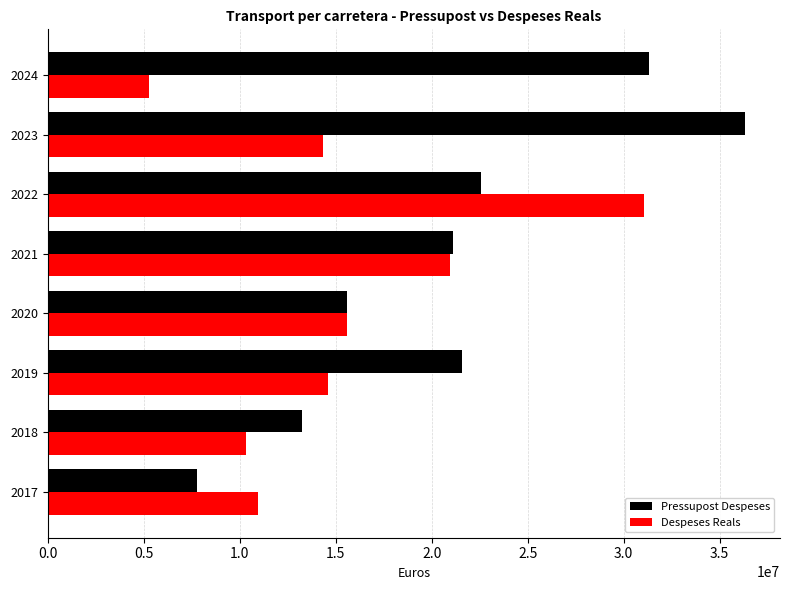

List the series in order of their peak value, lowest first.

Despeses Reals, Pressupost Despeses